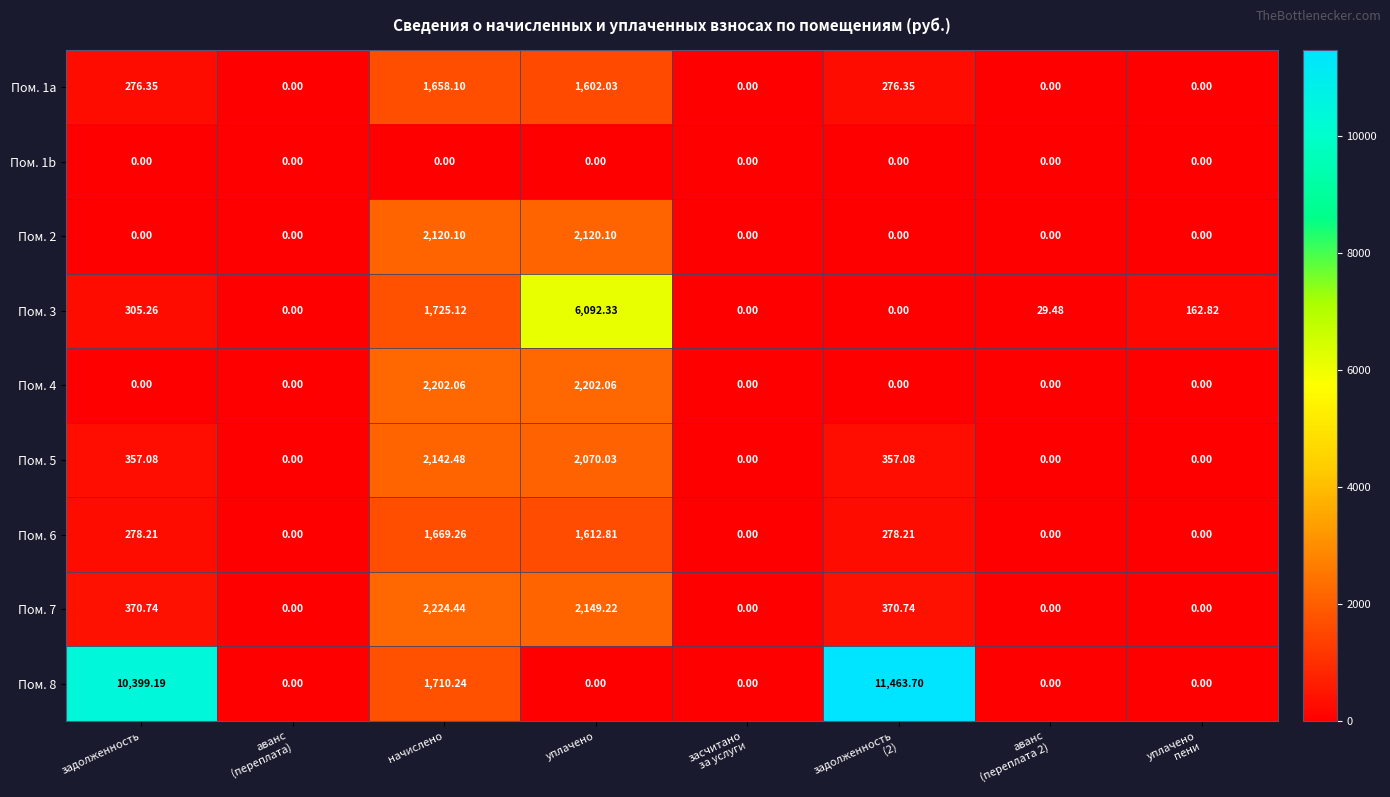

Where does the Пом. 3 series first go above 162?

задолженность